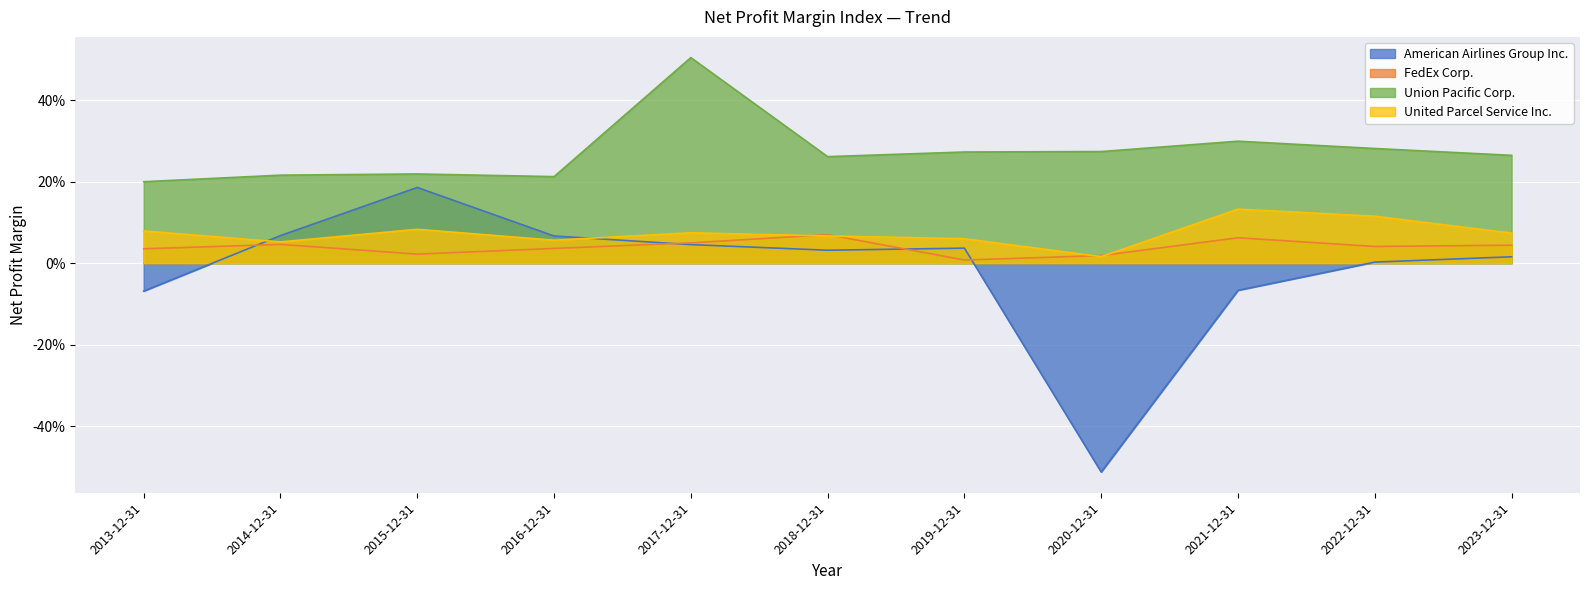

What is the sum of all Union Pacific Corp. values?

3.0